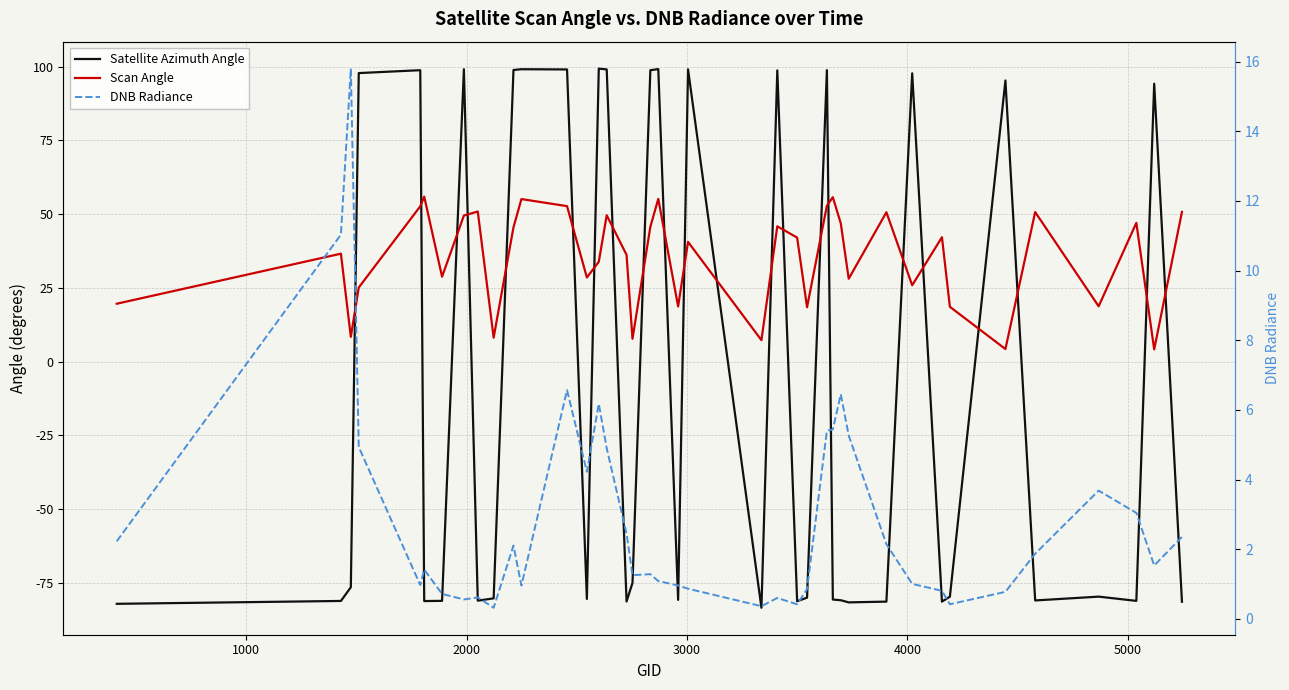

What is the value of the Scan Angle point at the 40th from the left?

50.8